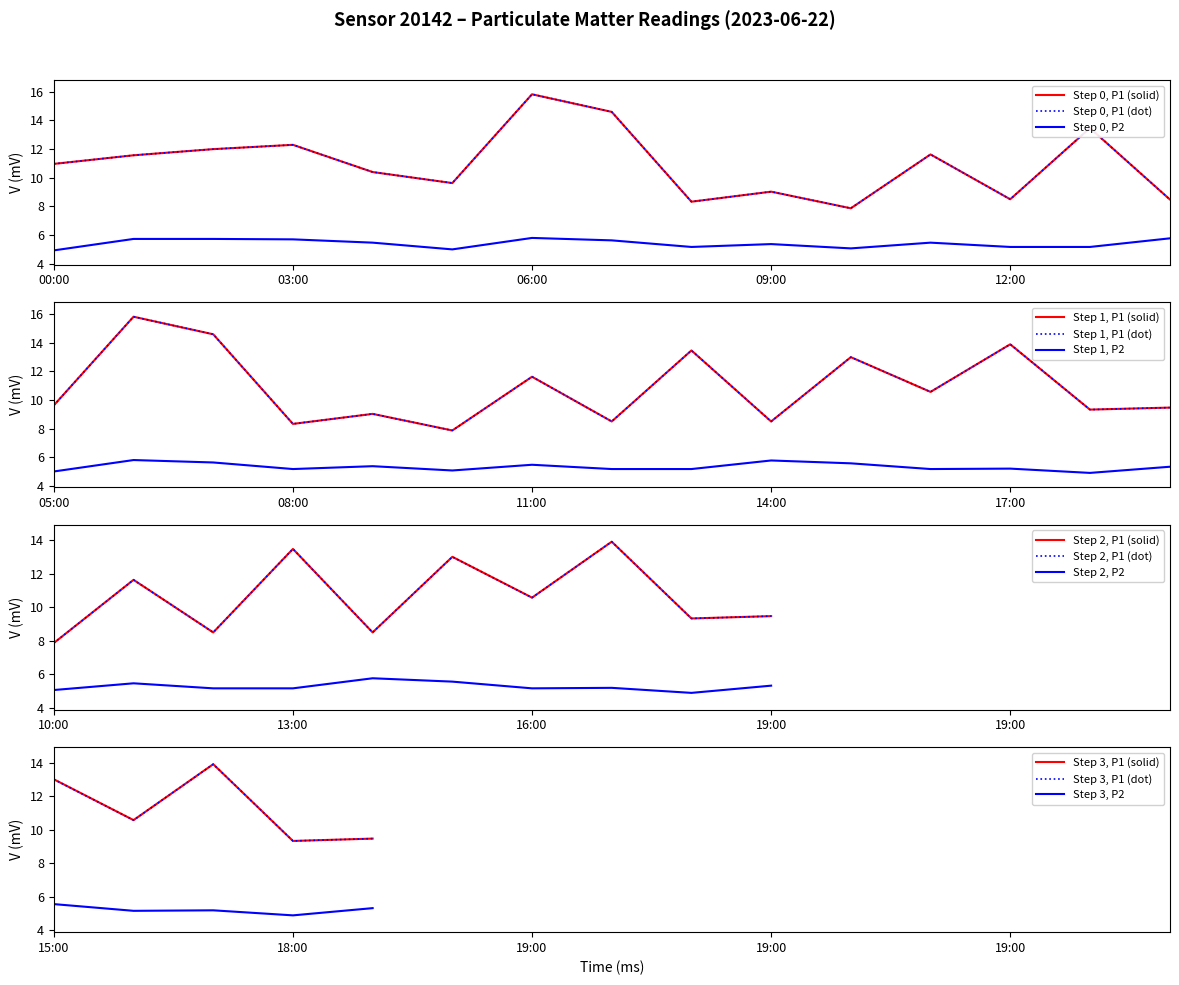

What is the label of the 8th point from the right?

12:00